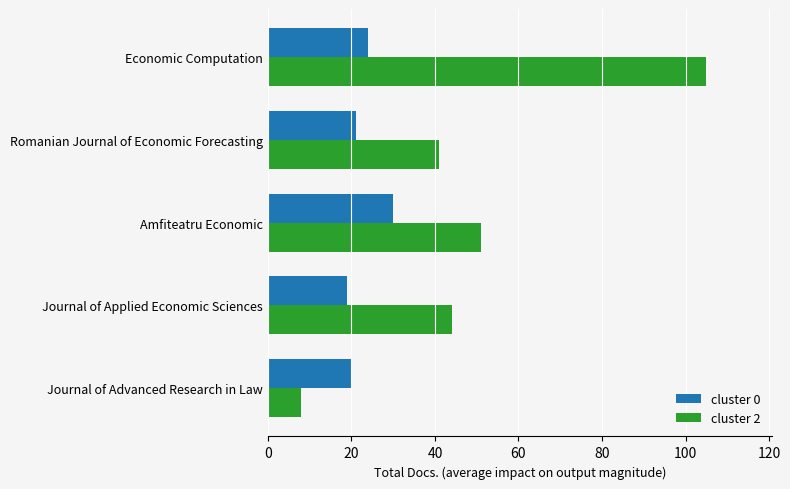

Count the number of data series in this chart.

2